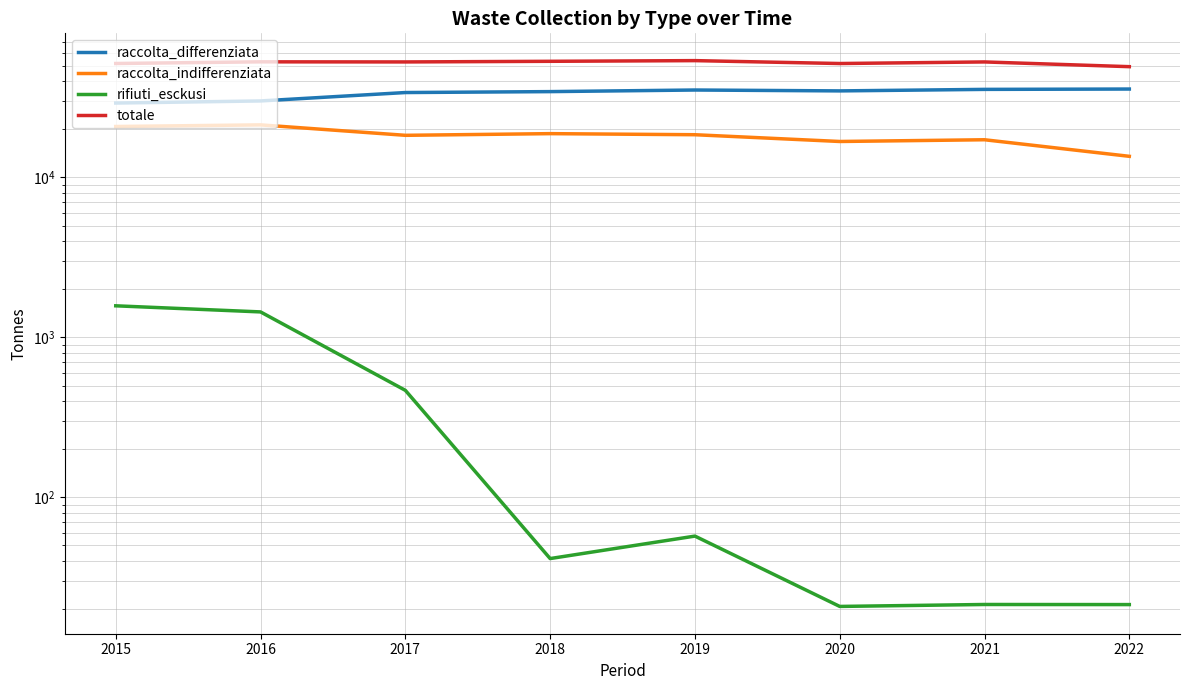

Is it true that rifiuti_esckusi equals 14.3 at 2022?

False